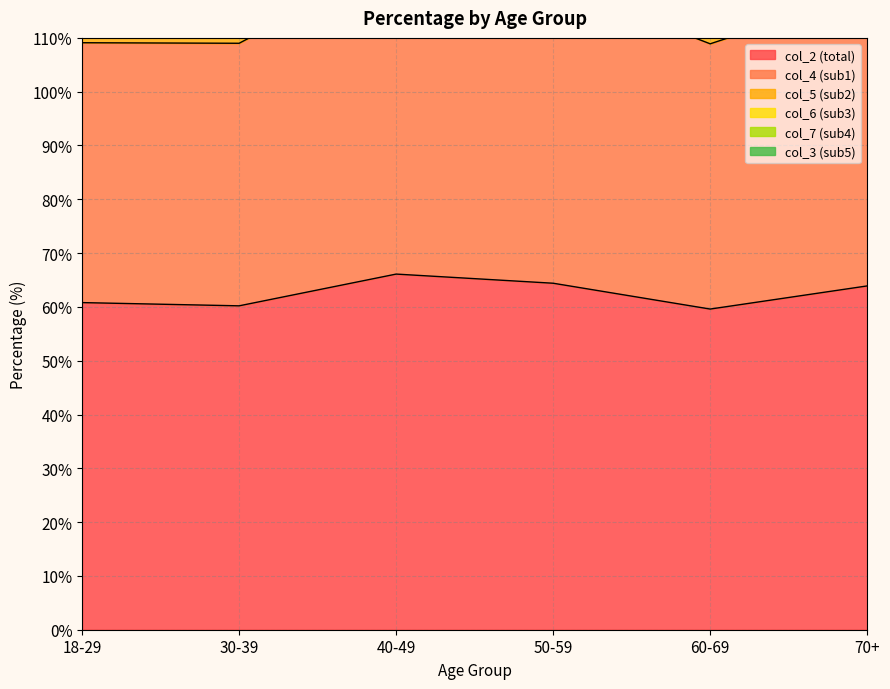

Does the chart have visible grid lines?

Yes